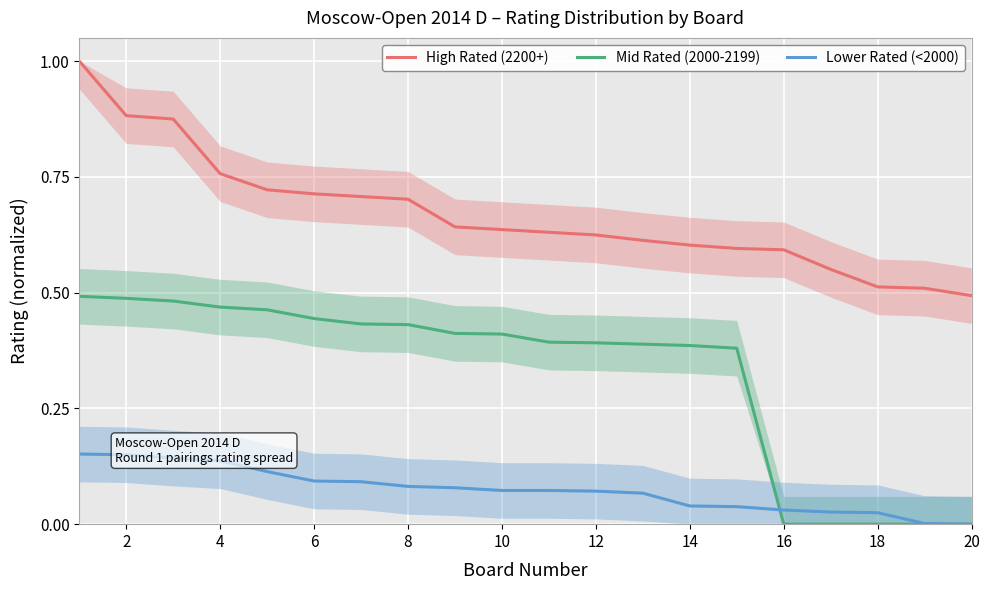

Does the chart display data point markers on the line(s)?

No